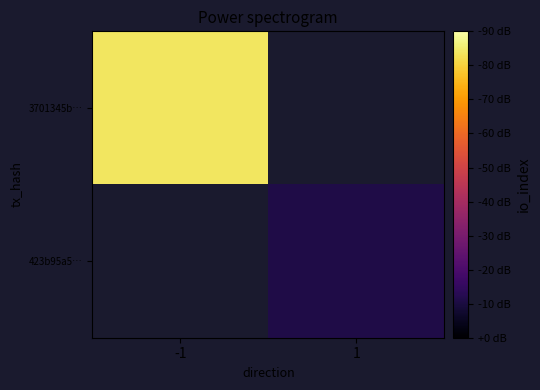

Rank the categories by 423b95a5… value from highest to lowest.

-1, 1